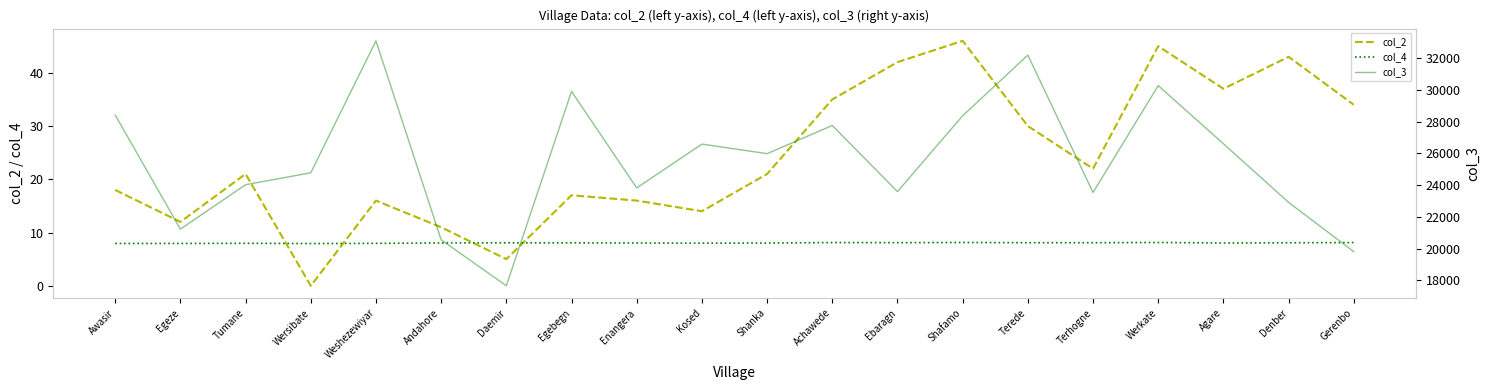

Count the number of data series in this chart.

3